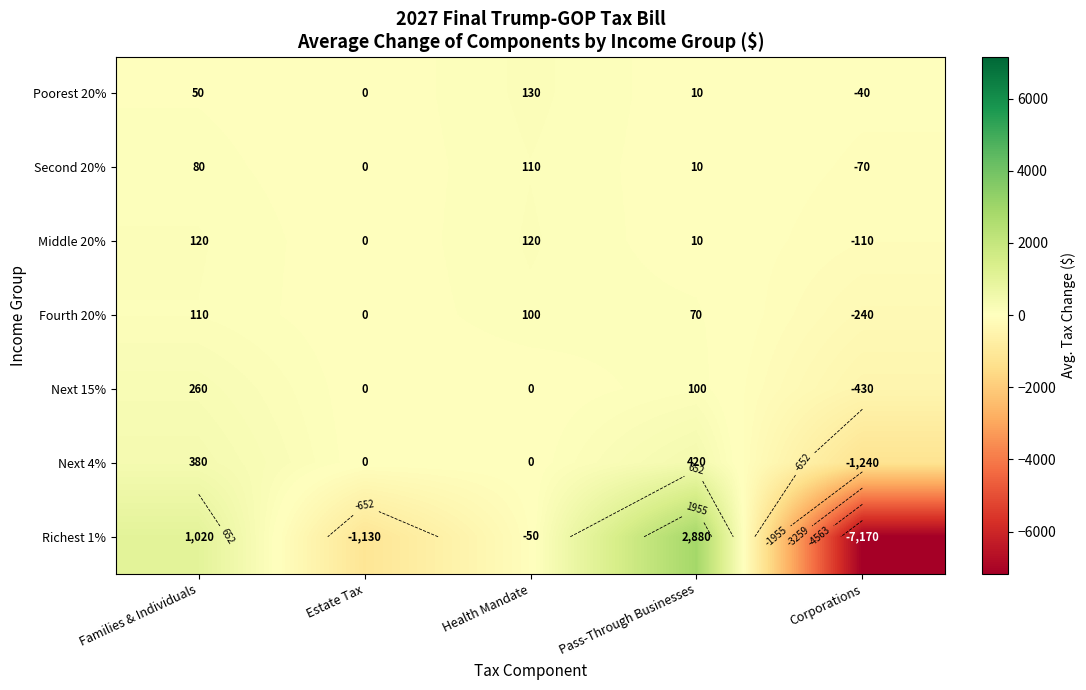

How many data points in Fourth 20% are above 70?

2